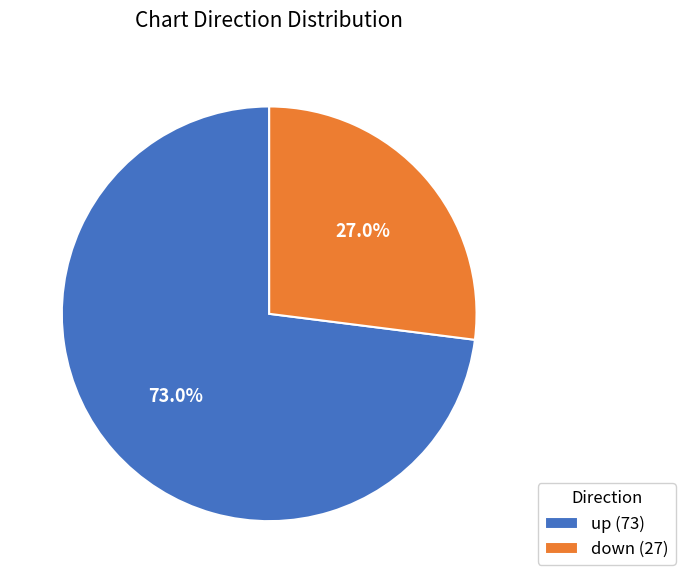

The up slice represents 84% of the pie. True or false?

False